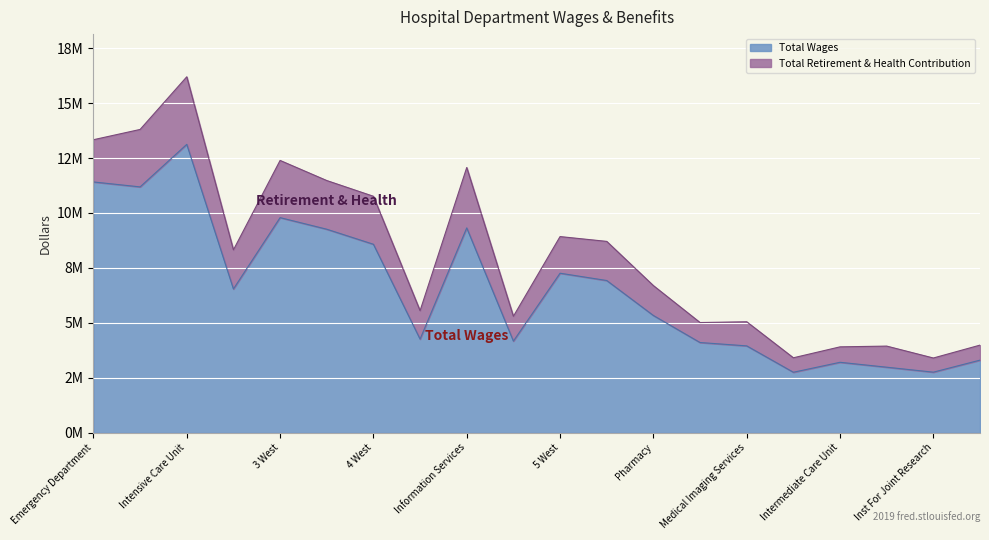

True or false: Total Wages and Total Retirement & Health Contribution intersect in this chart.

False